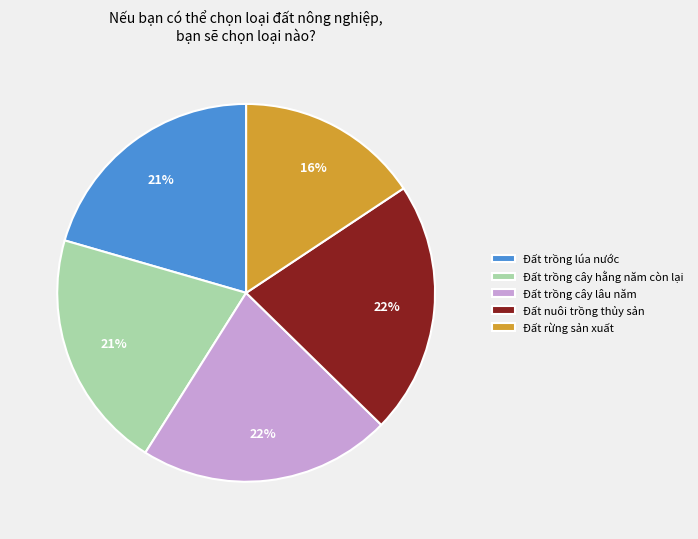

To the nearest percent, what is the difference between the largest and smallest slice percentages?

6%